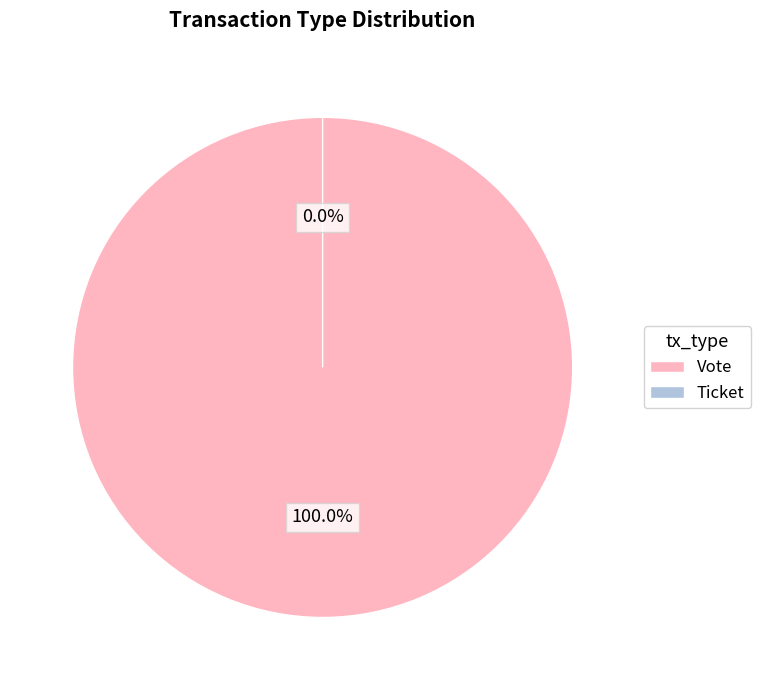

Count the number of slices in the pie.

2